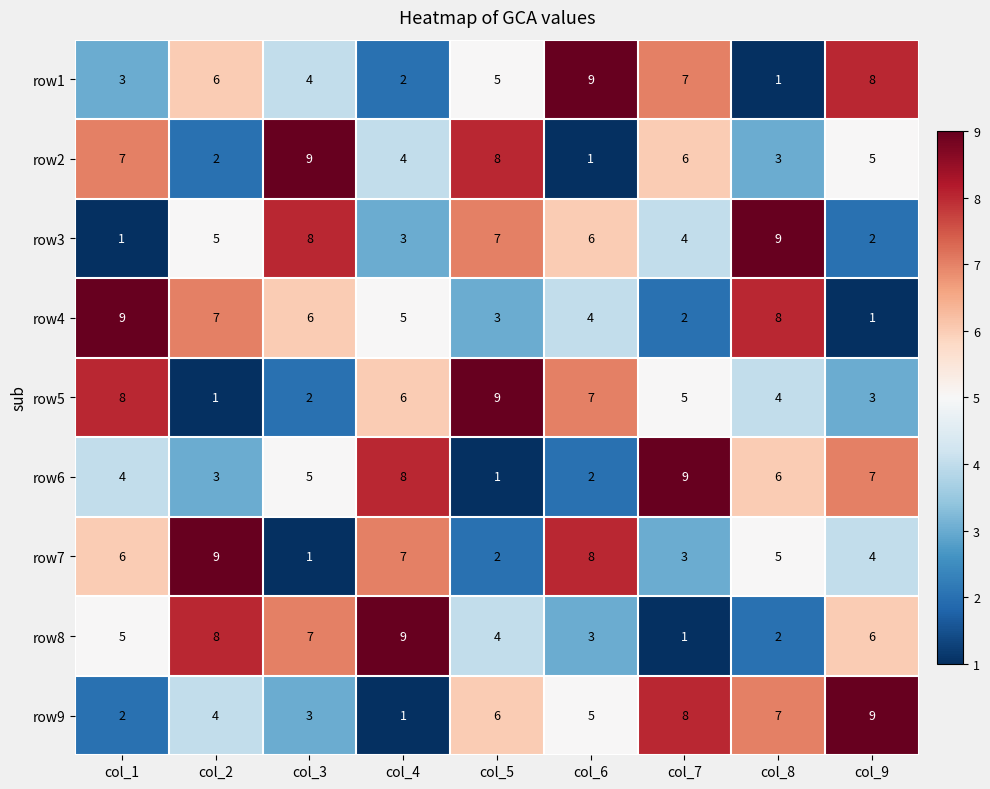

Which category has the lowest value in the row5 series?

col_2